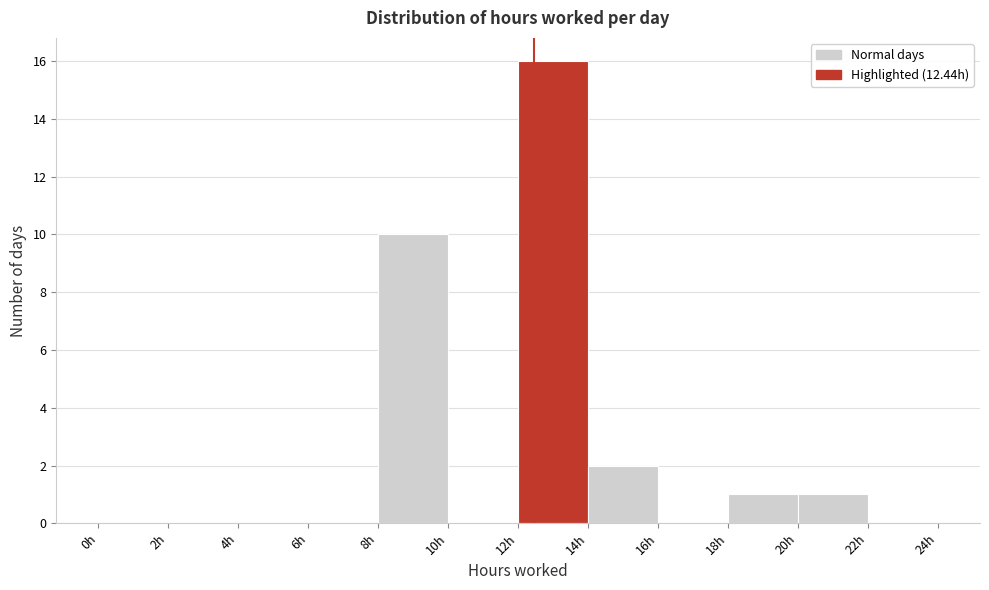

How tall is the bar that spans 18 to 20 on the x-axis? The values are not printed on the chart, so give them approximately, as read against the axis.

1